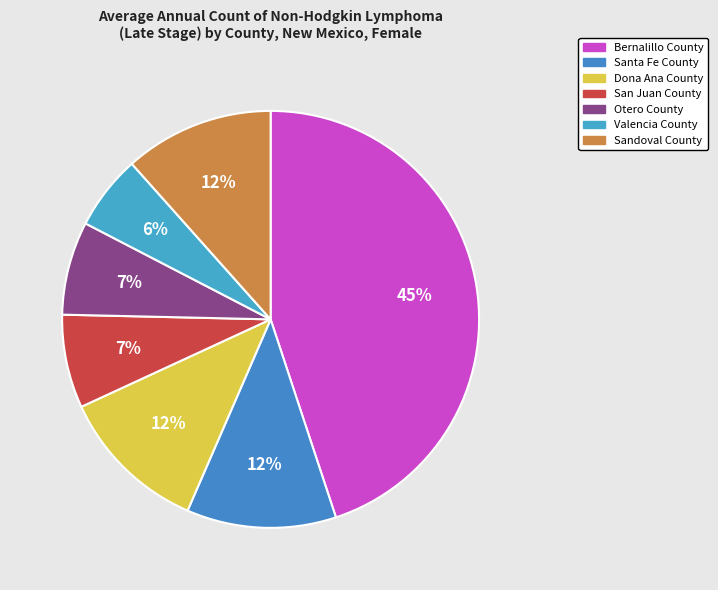

True or false: Santa Fe County accounts for 12% of the total.

True